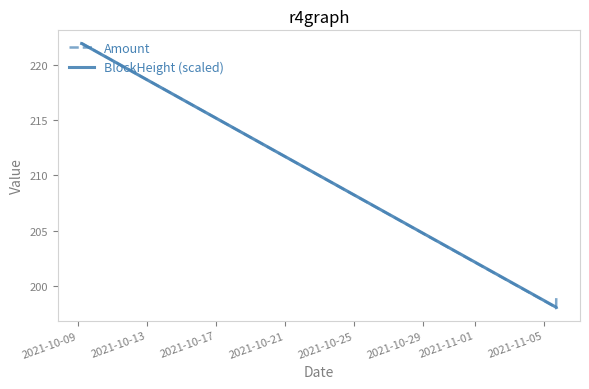

What is the maximum value shown in the chart?

221.9